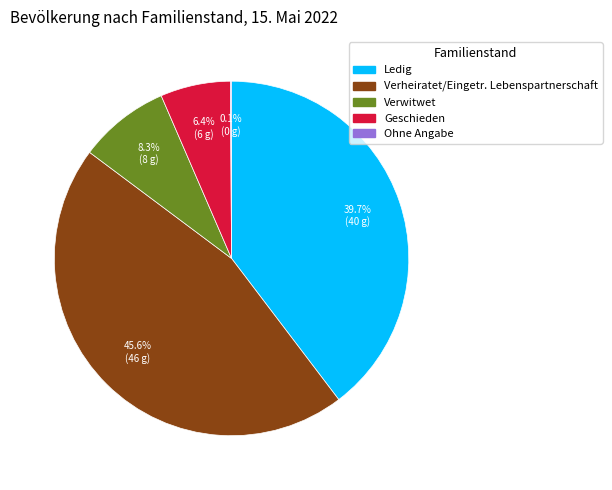

Is there a majority slice in this chart?

No